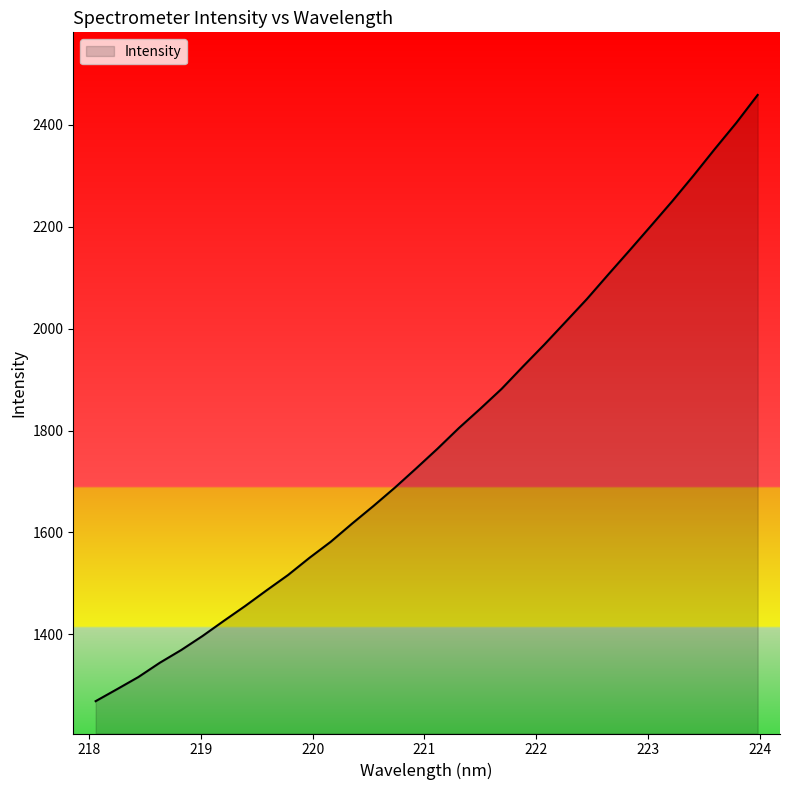

What is the difference between the maximum and minimum values?

1189.5